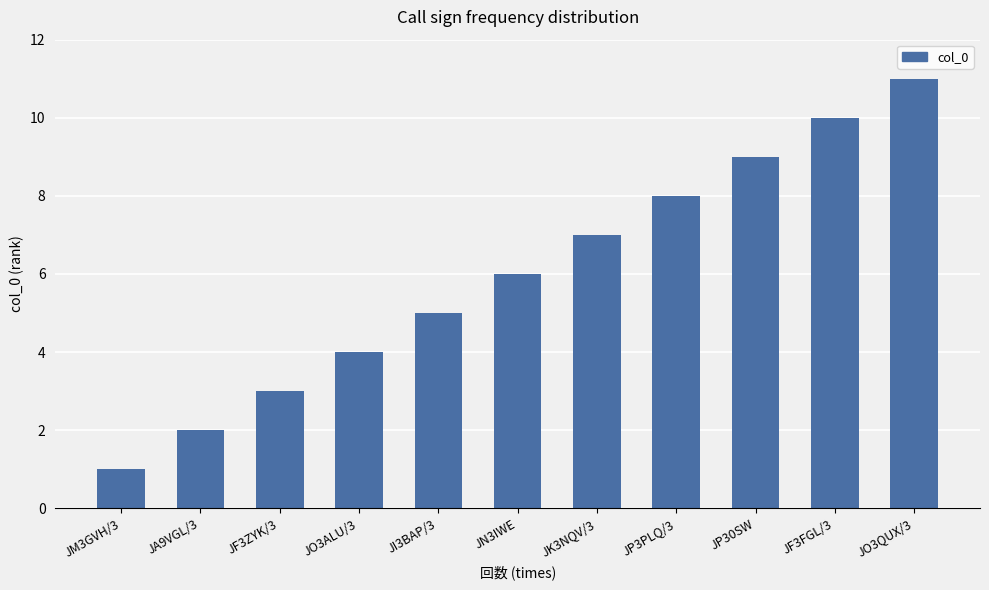

What is the maximum value shown in the chart?

11